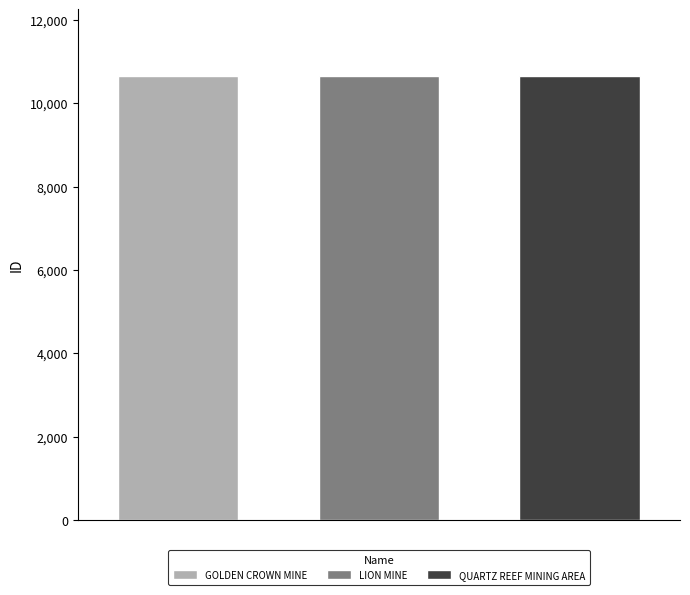

List the series in order of their overall mean, lowest first.

GOLDEN CROWN MINE, LION MINE, QUARTZ REEF MINING AREA